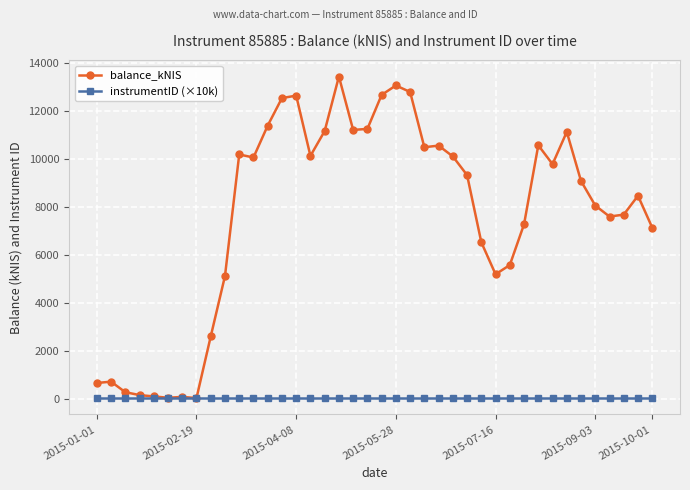

What is the difference between the second highest and minimum values in the balance_kNIS series?

13031.8